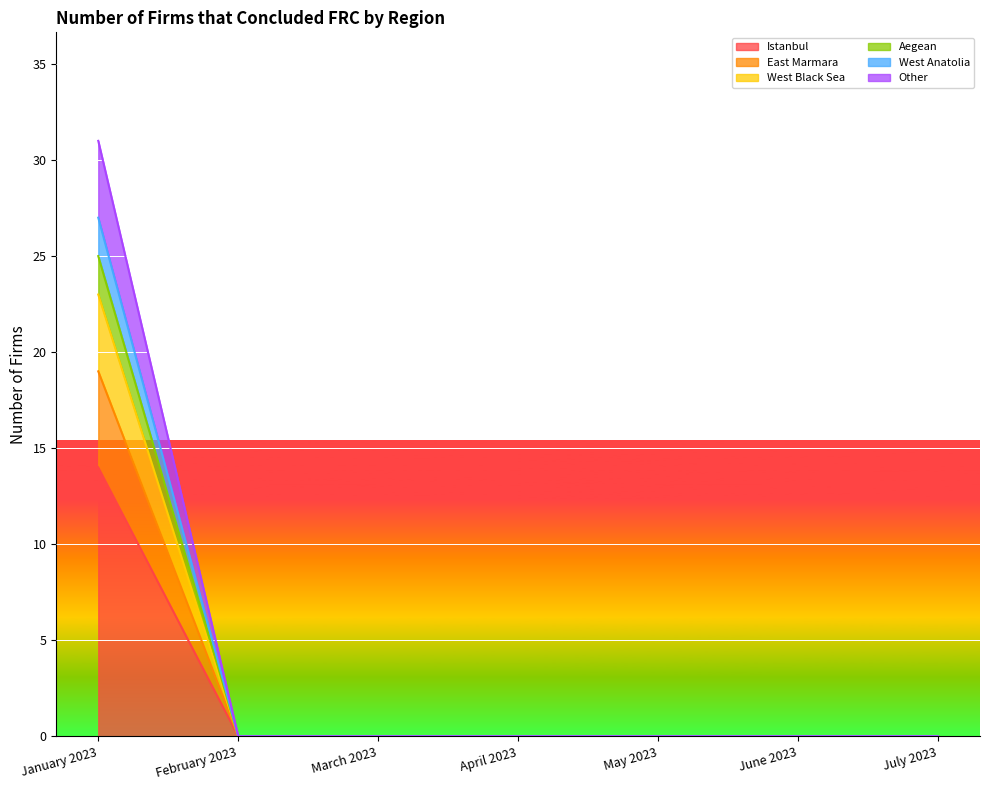

What is the label of the 5th point from the right?

March 2023